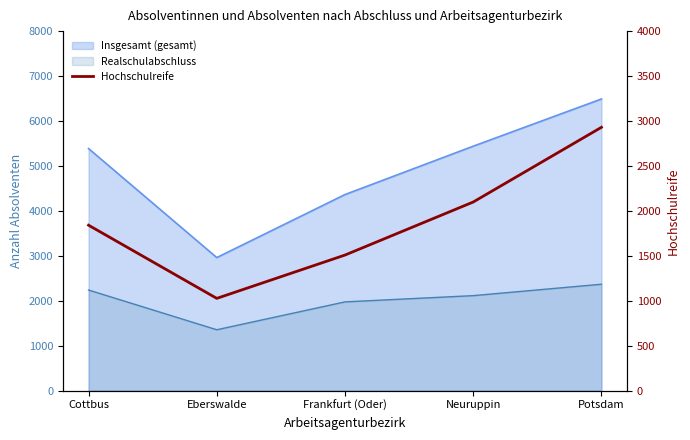

What position from the right is Eberswalde?

4